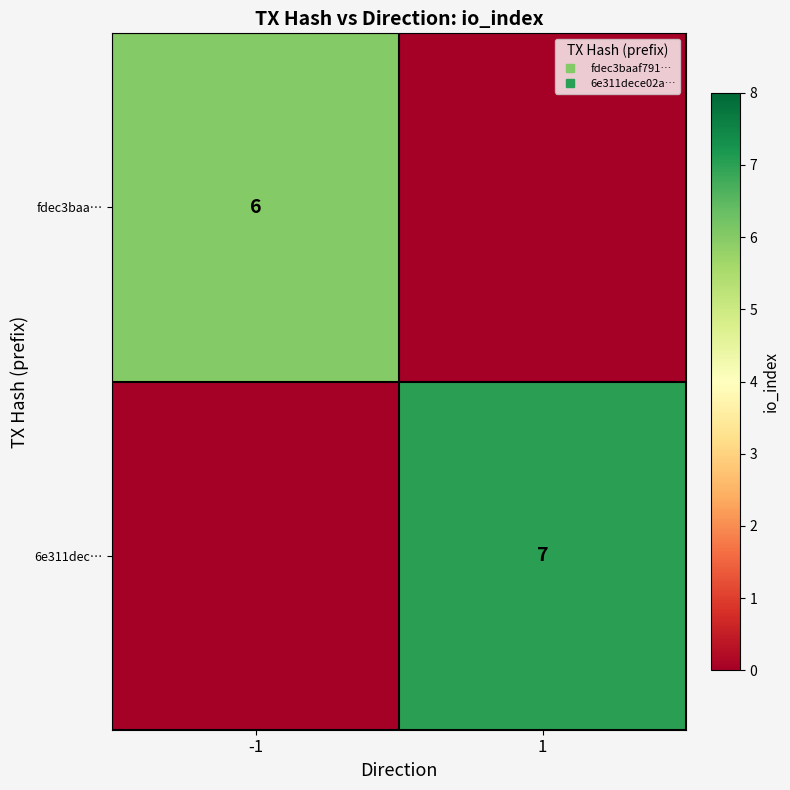

The value of 6e311dec… at 1 is 9. True or false?

False